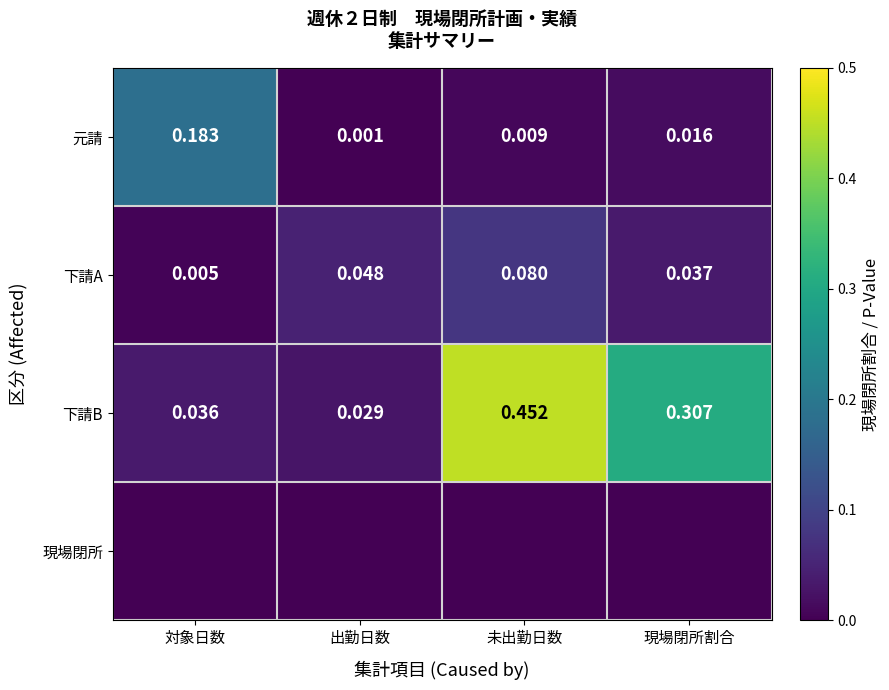

At how many categories does at least one series exceed 0?

4